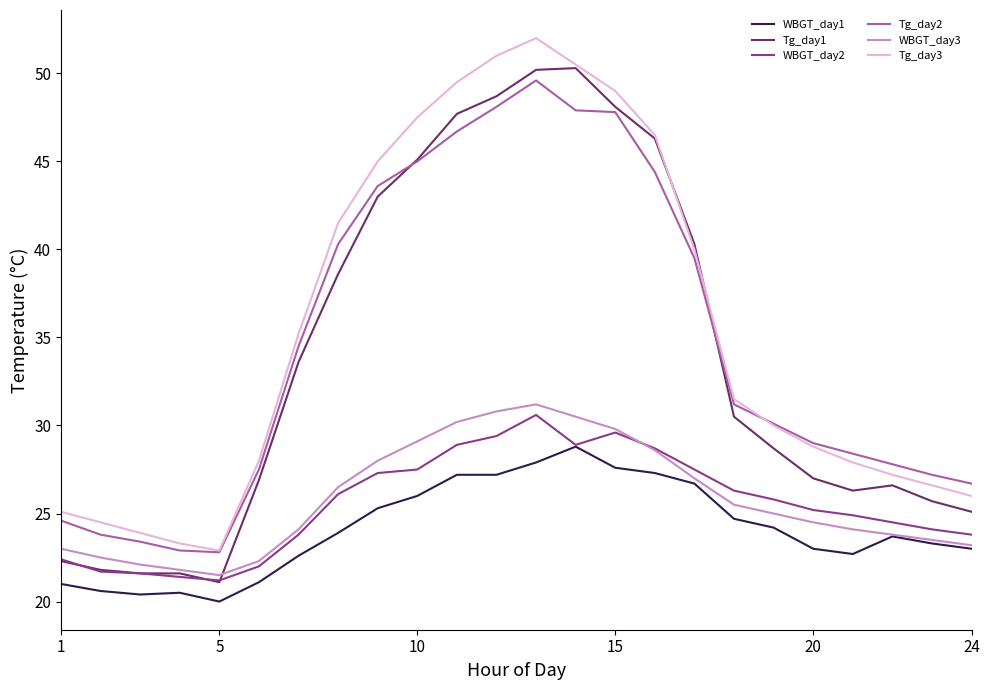

True or false: WBGT_day2 and Tg_day3 cross at least once.

False